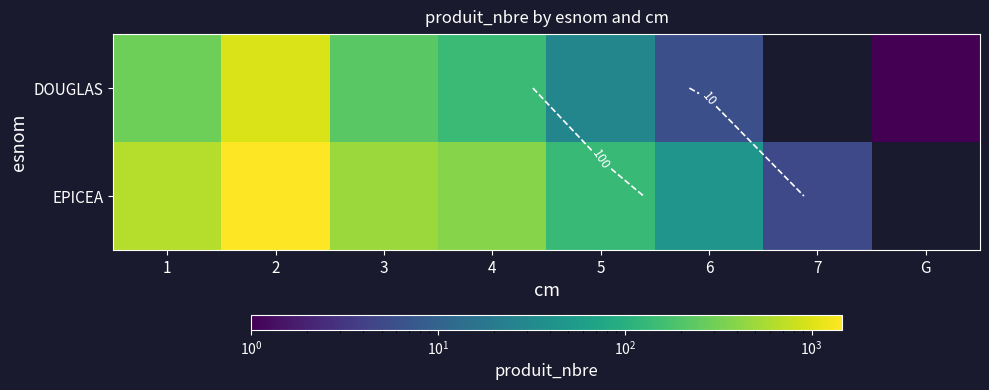

What is the sum of the EPICEA values at 3 and 6?

527.0